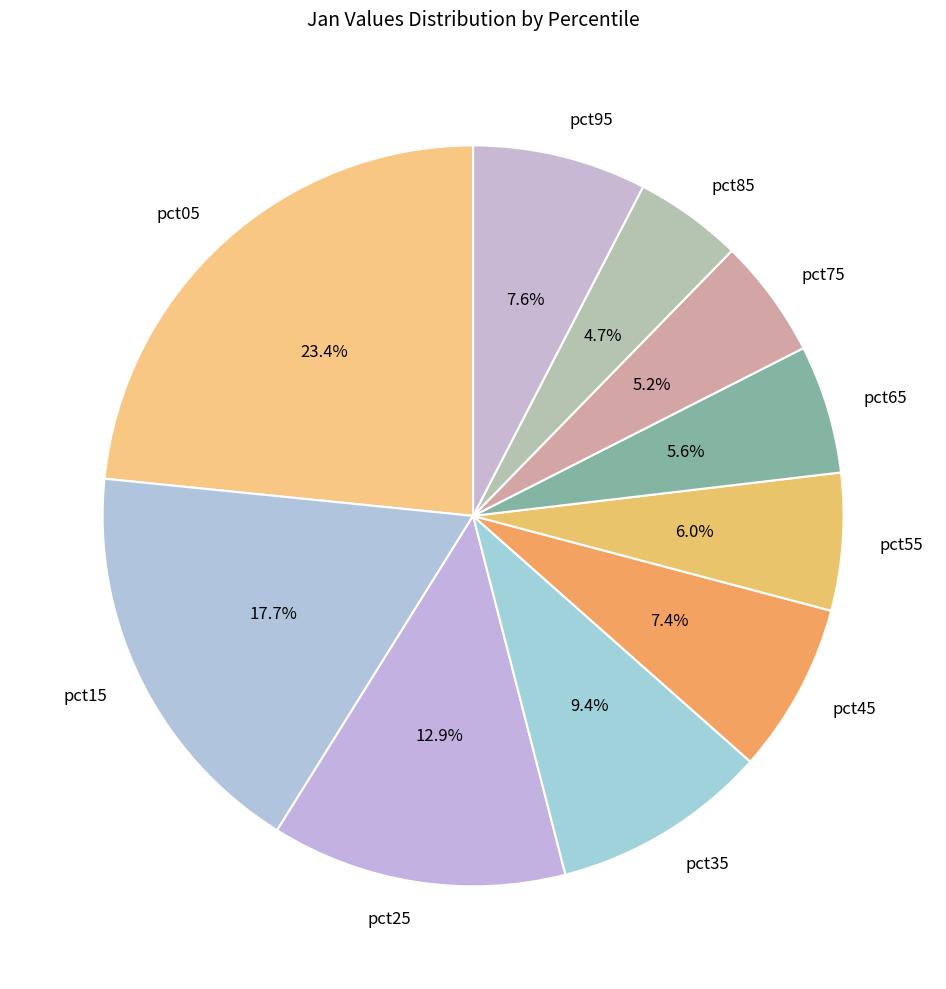

How many segments does this pie chart have?

10